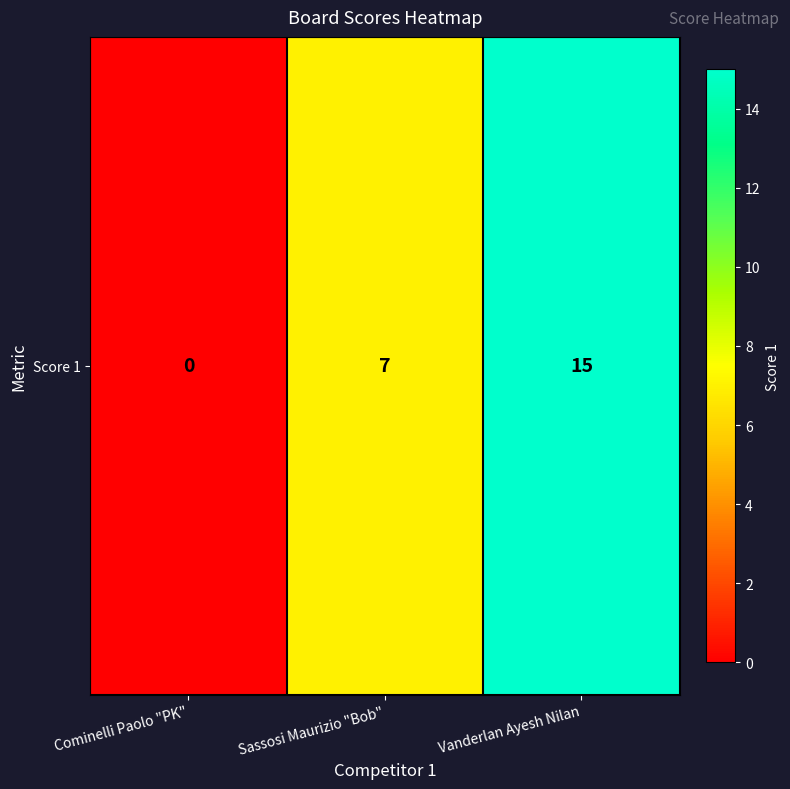

Which label corresponds to the smallest value in the chart?

Cominelli Paolo "PK"